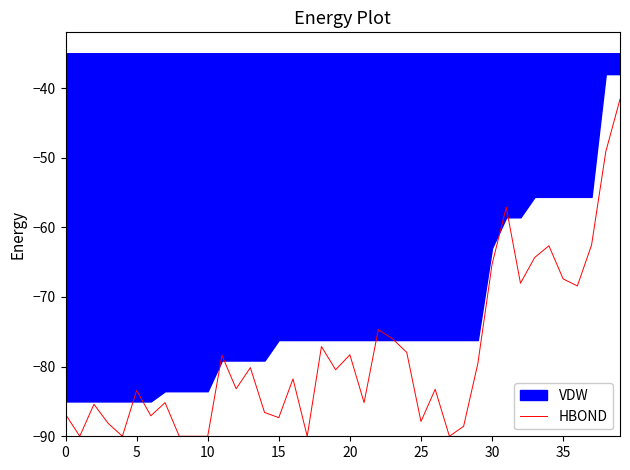

What is the change in value from 22 to 33?

+10.4